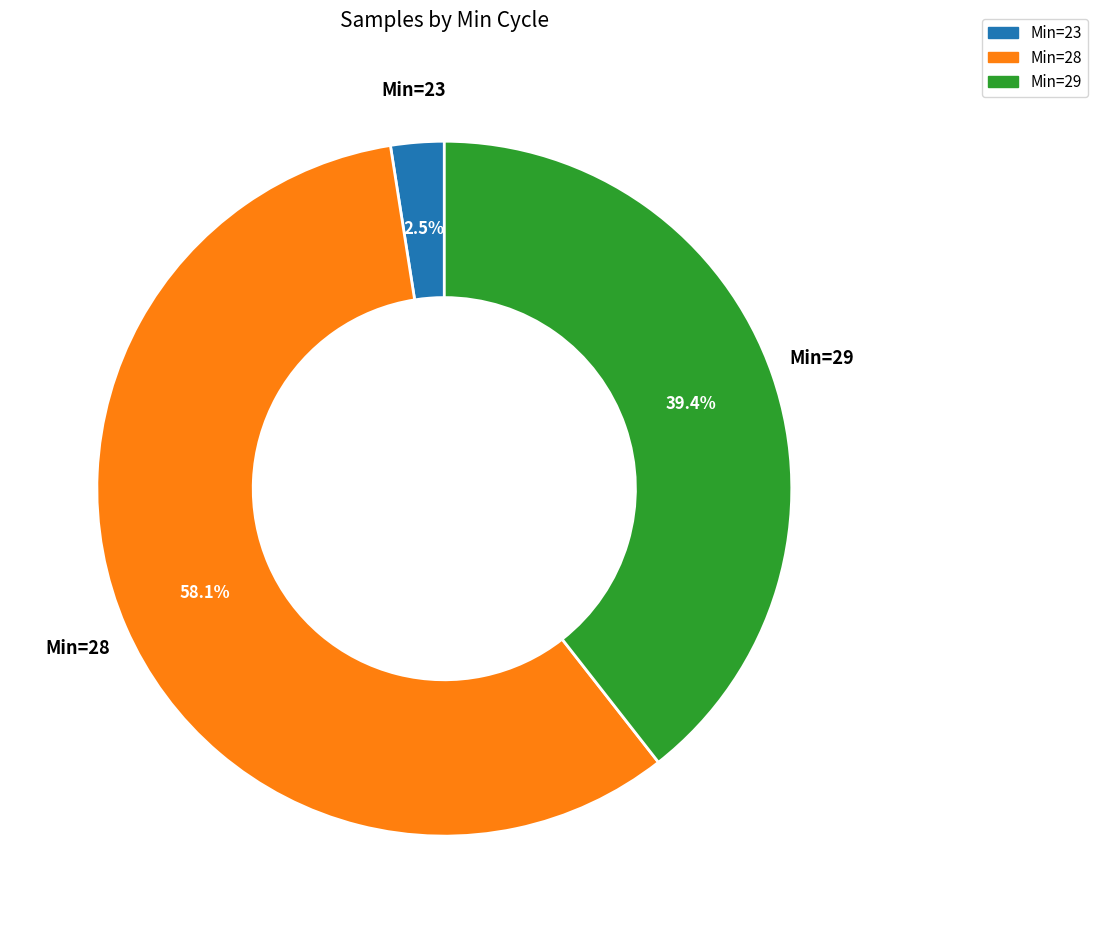

Is there a majority slice in this chart?

Yes